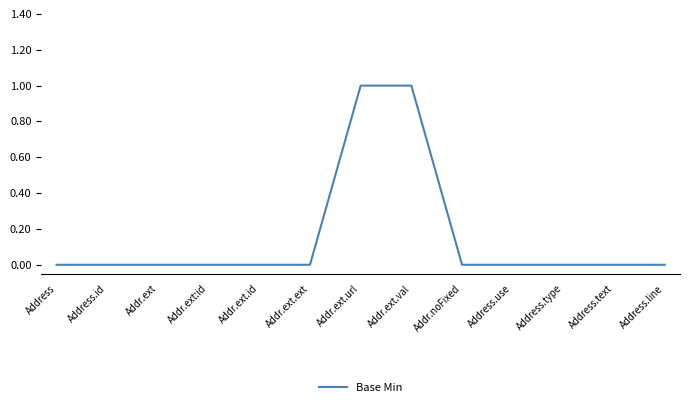

What is the change in value from Address.id to Addr.ext.val?

+1